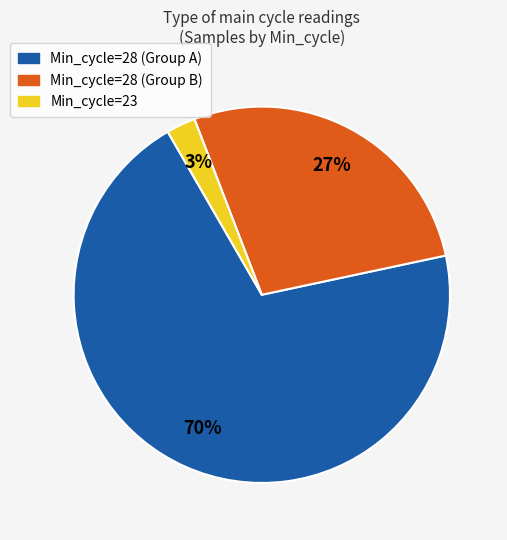

To the nearest percent, what is the average slice percentage?

33%